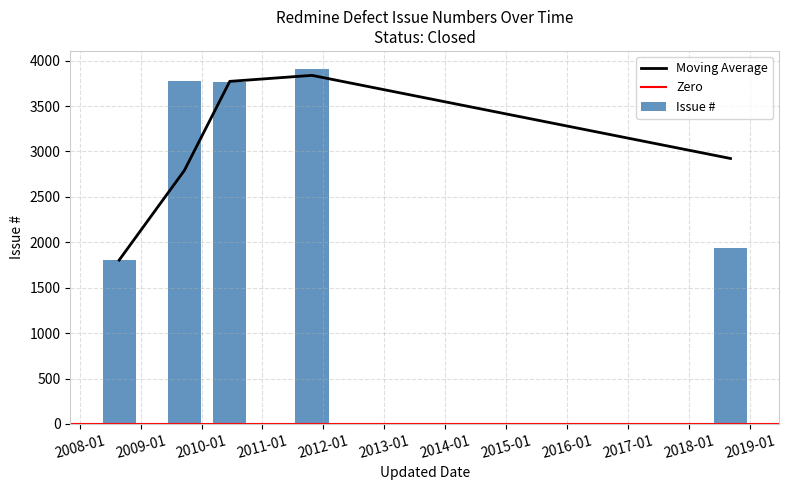

How many bars are there in total?

5